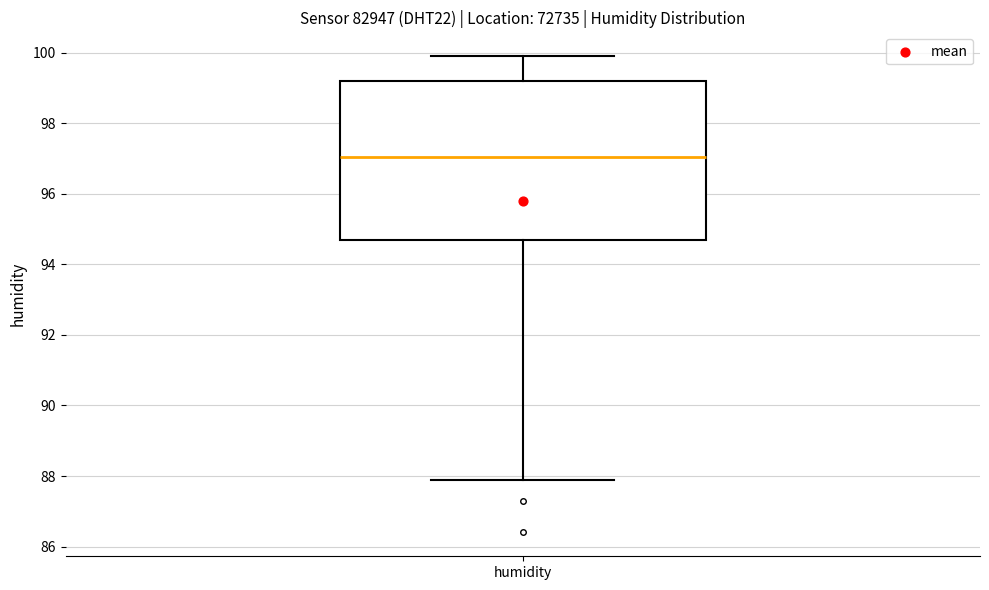

Transcribe this box plot: give where the median line is, the range the box spans, and where the two whiskers end, as read against the y-axis. The values are not printed on the chart, so give them approximately, as read against the axis.

median 97.0, box 94.6 to 99.2, whiskers 88.0 to 100.0